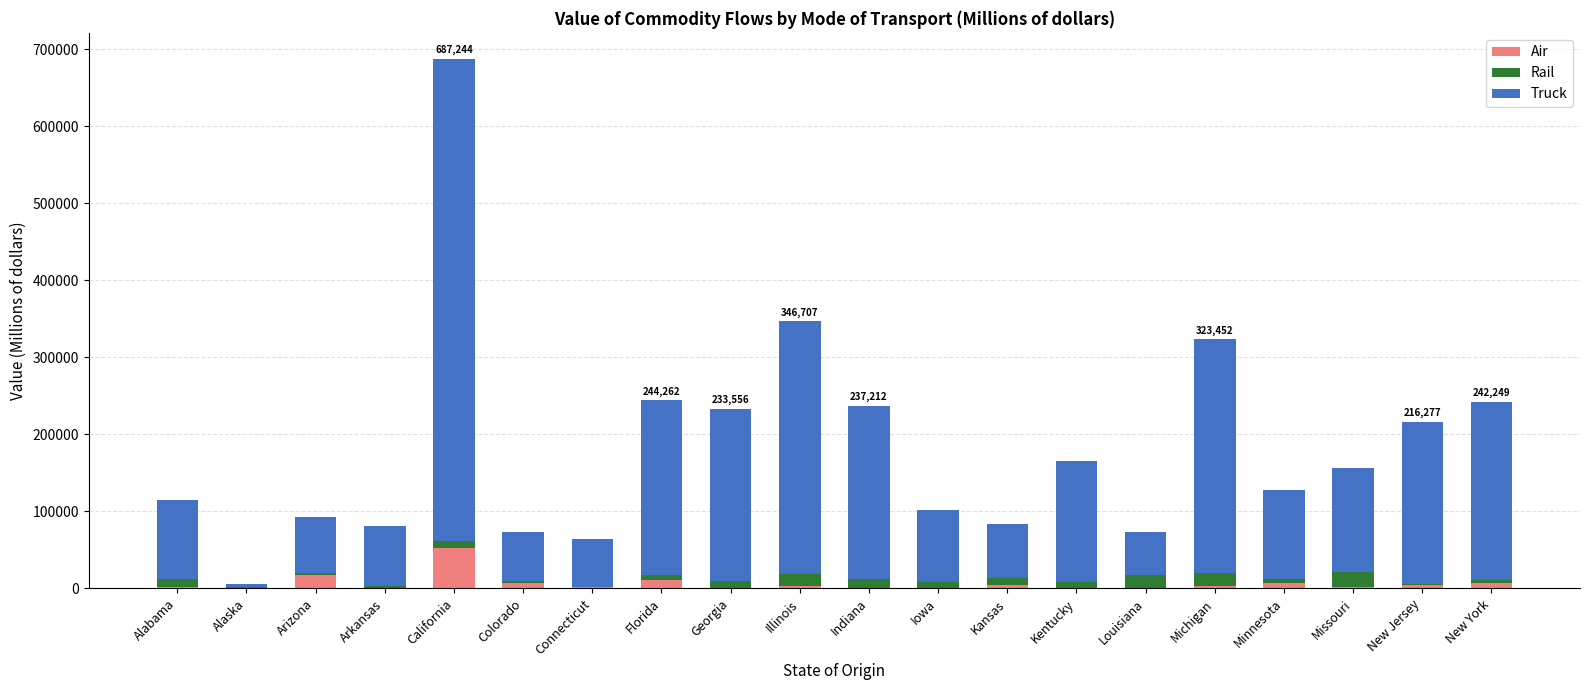

What is the maximum value for Air?

51996